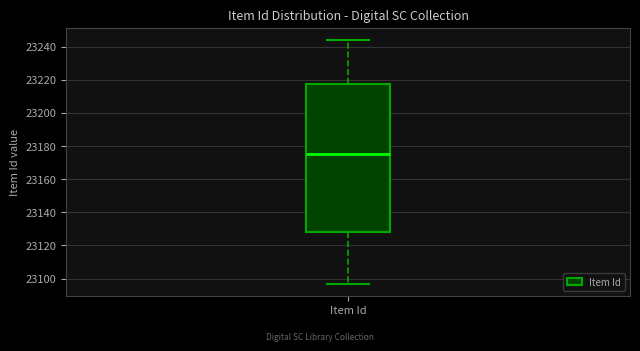

Transcribe this box plot: give where the median line is, the range the box spans, and where the two whiskers end, as read against the y-axis. The values are not printed on the chart, so give them approximately, as read against the axis.

median 23176, box 23128 to 23218, whiskers 23098 to 23244